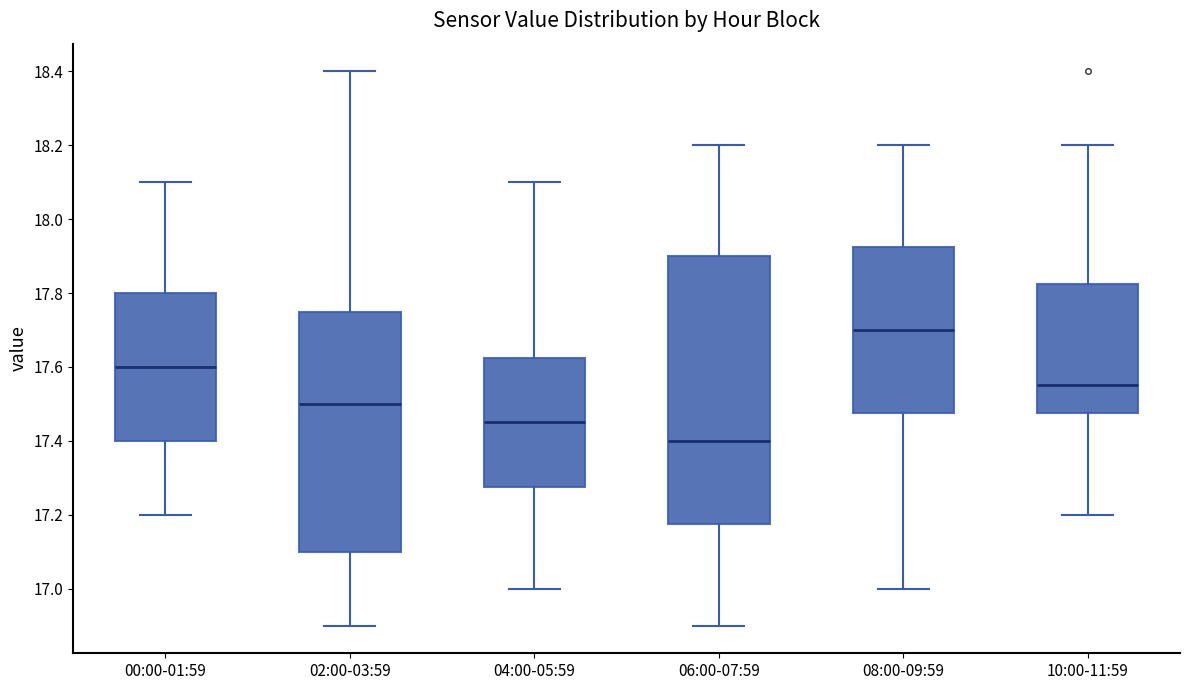

Which box has the lowest median line?

06:00-07:59